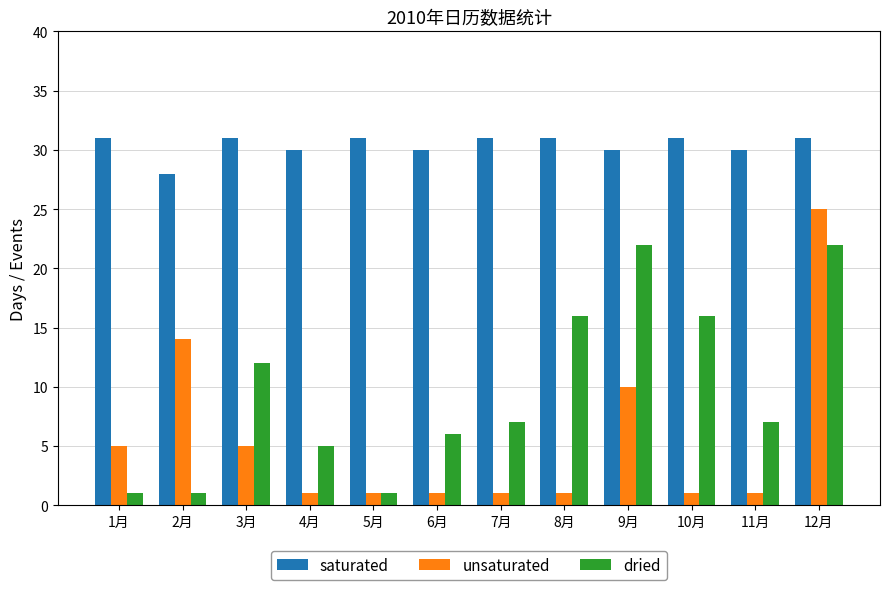

How many data points in saturated are less than 31?

5